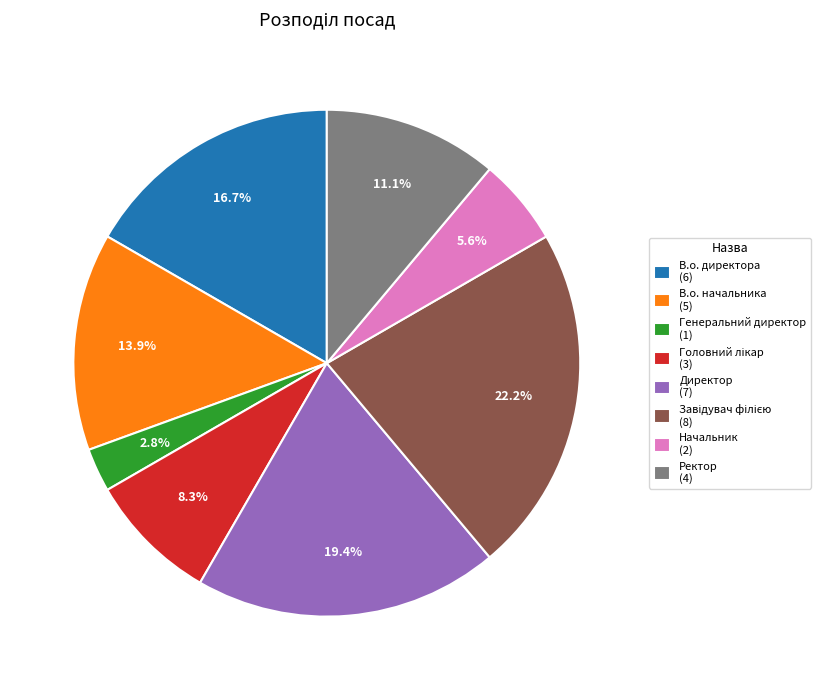

Approximately how many times larger is the value at Генеральний директор compared to В.о. начальника?

0.2